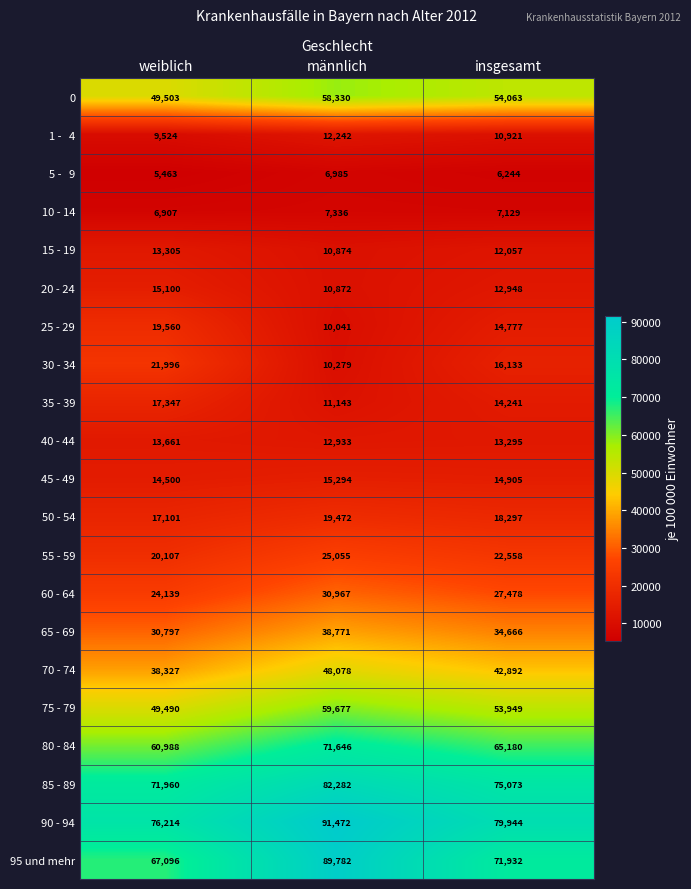

What is the total value across all series at weiblich?

643085